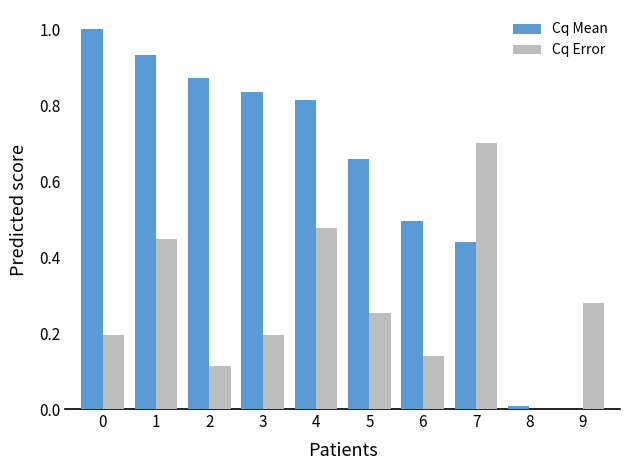

What is the total value across all series at 6?

0.6